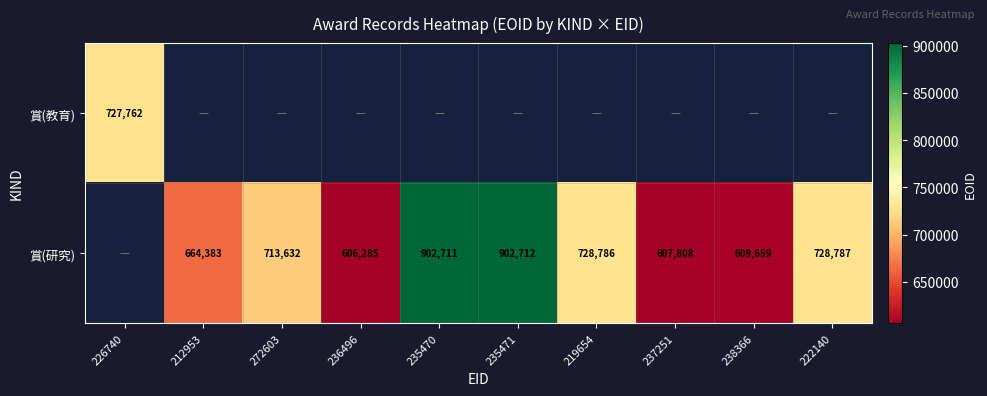

The 賞(研究) series shows 902712 at 235471. True or false?

True